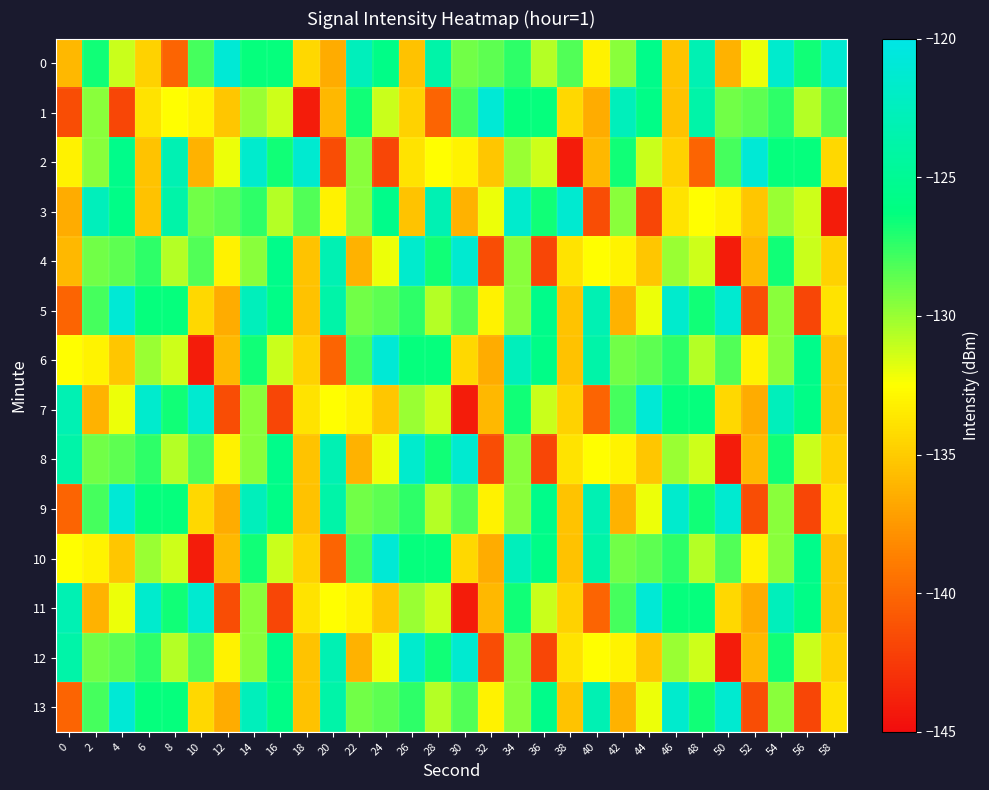

Reading left to right, list all the values displayed in this chart.

0: 0=-136.0	2=-126.7	4=-131.2	6=-134.7	8=-140.1	10=-128.0	12=-121.0	14=-126.4	16=-126.4	18=-134.4	20=-136.5	22=-122.6	24=-125.8	26=-135.5	28=-123.8	30=-129.1	32=-128.6	34=-127.4	36=-130.7	38=-128.3	40=-133.1	42=-129.6	44=-125.6	46=-135.4	48=-123.1	50=-136.2	52=-132.1	54=-121.5	56=-126.7	58=-121.3
1: 0=-141.4	2=-129.6	4=-141.9	6=-133.8	8=-132.5	10=-133.0	12=-135.3	14=-130.0	16=-131.2	18=-144.0	20=-136.0	22=-126.7	24=-131.2	26=-134.7	28=-140.1	30=-128.0	32=-121.0	34=-126.4	36=-126.4	38=-134.4	40=-136.5	42=-122.6	44=-125.8	46=-135.5	48=-123.8	50=-129.1	52=-128.6	54=-127.4	56=-130.7	58=-128.3
2: 0=-133.1	2=-129.6	4=-125.6	6=-135.4	8=-123.1	10=-136.2	12=-132.1	14=-121.5	16=-126.7	18=-121.3	20=-141.4	22=-129.6	24=-141.9	26=-133.8	28=-132.5	30=-133.0	32=-135.3	34=-130.0	36=-131.2	38=-144.0	40=-136.0	42=-126.7	44=-131.2	46=-134.7	48=-140.1	50=-128.0	52=-121.0	54=-126.4	56=-126.4	58=-134.4
3: 0=-136.5	2=-122.6	4=-125.8	6=-135.5	8=-123.8	10=-129.1	12=-128.6	14=-127.4	16=-130.7	18=-128.3	20=-133.1	22=-129.6	24=-125.6	26=-135.4	28=-123.1	30=-136.2	32=-132.1	34=-121.5	36=-126.7	38=-121.3	40=-141.4	42=-129.6	44=-141.9	46=-133.8	48=-132.5	50=-133.0	52=-135.3	54=-130.0	56=-131.2	58=-144.0
4: 0=-136.0	2=-129.1	4=-128.6	6=-127.4	8=-130.7	10=-128.3	12=-133.1	14=-129.6	16=-125.6	18=-135.4	20=-123.1	22=-136.2	24=-132.1	26=-121.5	28=-126.7	30=-121.3	32=-141.4	34=-129.6	36=-141.9	38=-133.8	40=-132.5	42=-133.0	44=-135.3	46=-130.0	48=-131.2	50=-144.0	52=-136.0	54=-126.7	56=-131.2	58=-134.7
5: 0=-140.1	2=-128.0	4=-121.0	6=-126.4	8=-126.4	10=-134.4	12=-136.5	14=-122.6	16=-125.8	18=-135.5	20=-123.8	22=-129.1	24=-128.6	26=-127.4	28=-130.7	30=-128.3	32=-133.1	34=-129.6	36=-125.6	38=-135.4	40=-123.1	42=-136.2	44=-132.1	46=-121.5	48=-126.7	50=-121.3	52=-141.4	54=-129.6	56=-141.9	58=-133.8
6: 0=-132.5	2=-133.0	4=-135.3	6=-130.0	8=-131.2	10=-144.0	12=-136.0	14=-126.7	16=-131.2	18=-134.7	20=-140.1	22=-128.0	24=-121.0	26=-126.4	28=-126.4	30=-134.4	32=-136.5	34=-122.6	36=-125.8	38=-135.5	40=-123.8	42=-129.1	44=-128.6	46=-127.4	48=-130.7	50=-128.3	52=-133.1	54=-129.6	56=-125.6	58=-135.4
7: 0=-123.1	2=-136.2	4=-132.1	6=-121.5	8=-126.7	10=-121.3	12=-141.4	14=-129.6	16=-141.9	18=-133.8	20=-132.5	22=-133.0	24=-135.3	26=-130.0	28=-131.2	30=-144.0	32=-136.0	34=-126.7	36=-131.2	38=-134.7	40=-140.1	42=-128.0	44=-121.0	46=-126.4	48=-126.4	50=-134.4	52=-136.5	54=-122.6	56=-125.8	58=-135.5
8: 0=-123.8	2=-129.1	4=-128.6	6=-127.4	8=-130.7	10=-128.3	12=-133.1	14=-129.6	16=-125.6	18=-135.4	20=-123.1	22=-136.2	24=-132.1	26=-121.5	28=-126.7	30=-121.3	32=-141.4	34=-129.6	36=-141.9	38=-133.8	40=-132.5	42=-133.0	44=-135.3	46=-130.0	48=-131.2	50=-144.0	52=-136.0	54=-126.7	56=-131.2	58=-134.7
9: 0=-140.1	2=-128.0	4=-121.0	6=-126.4	8=-126.4	10=-134.4	12=-136.5	14=-122.6	16=-125.8	18=-135.5	20=-123.8	22=-129.1	24=-128.6	26=-127.4	28=-130.7	30=-128.3	32=-133.1	34=-129.6	36=-125.6	38=-135.4	40=-123.1	42=-136.2	44=-132.1	46=-121.5	48=-126.7	50=-121.3	52=-141.4	54=-129.6	56=-141.9	58=-133.8
10: 0=-132.5	2=-133.0	4=-135.3	6=-130.0	8=-131.2	10=-144.0	12=-136.0	14=-126.7	16=-131.2	18=-134.7	20=-140.1	22=-128.0	24=-121.0	26=-126.4	28=-126.4	30=-134.4	32=-136.5	34=-122.6	36=-125.8	38=-135.5	40=-123.8	42=-129.1	44=-128.6	46=-127.4	48=-130.7	50=-128.3	52=-133.1	54=-129.6	56=-125.6	58=-135.4
11: 0=-123.1	2=-136.2	4=-132.1	6=-121.5	8=-126.7	10=-121.3	12=-141.4	14=-129.6	16=-141.9	18=-133.8	20=-132.5	22=-133.0	24=-135.3	26=-130.0	28=-131.2	30=-144.0	32=-136.0	34=-126.7	36=-131.2	38=-134.7	40=-140.1	42=-128.0	44=-121.0	46=-126.4	48=-126.4	50=-134.4	52=-136.5	54=-122.6	56=-125.8	58=-135.5
12: 0=-123.8	2=-129.1	4=-128.6	6=-127.4	8=-130.7	10=-128.3	12=-133.1	14=-129.6	16=-125.6	18=-135.4	20=-123.1	22=-136.2	24=-132.1	26=-121.5	28=-126.7	30=-121.3	32=-141.4	34=-129.6	36=-141.9	38=-133.8	40=-132.5	42=-133.0	44=-135.3	46=-130.0	48=-131.2	50=-144.0	52=-136.0	54=-126.7	56=-131.2	58=-134.7
13: 0=-140.1	2=-128.0	4=-121.0	6=-126.4	8=-126.4	10=-134.4	12=-136.5	14=-122.6	16=-125.8	18=-135.5	20=-123.8	22=-129.1	24=-128.6	26=-127.4	28=-130.7	30=-128.3	32=-133.1	34=-129.6	36=-125.6	38=-135.4	40=-123.1	42=-136.2	44=-132.1	46=-121.5	48=-126.7	50=-121.3	52=-141.4	54=-129.6	56=-141.9	58=-133.8